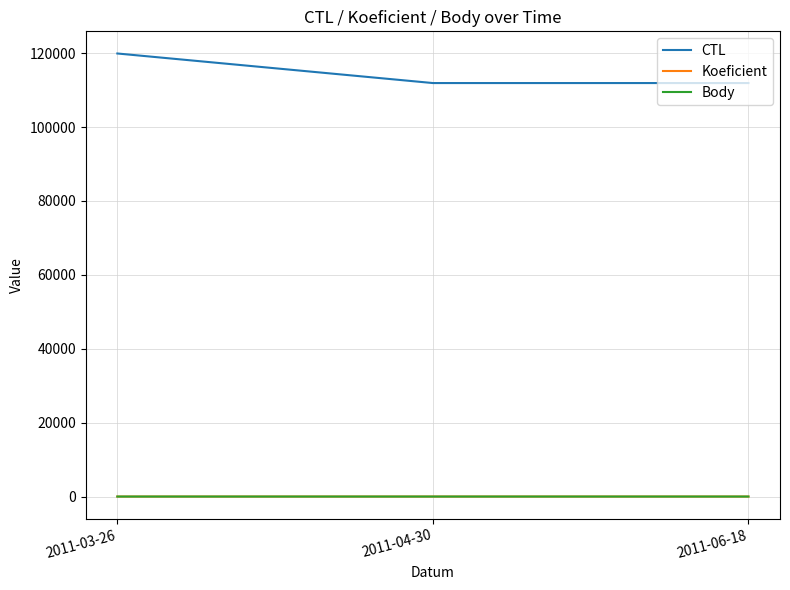

Which category has the lowest value in the CTL series?

2011-04-30